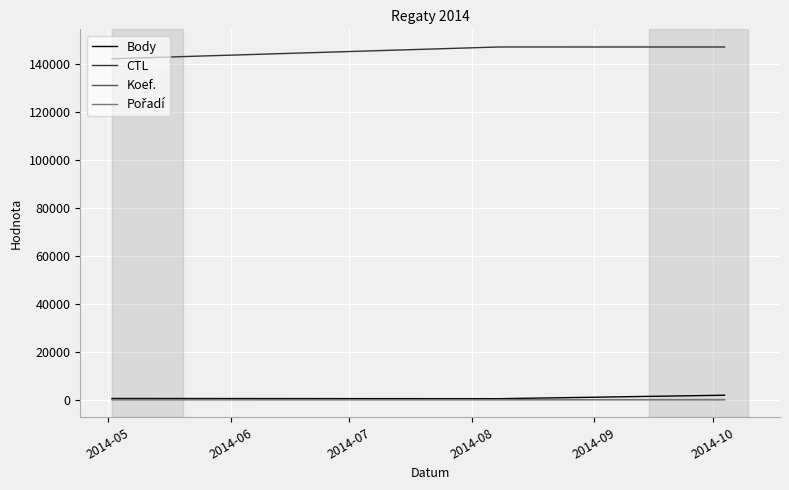

Which series has the largest total across all categories?

CTL